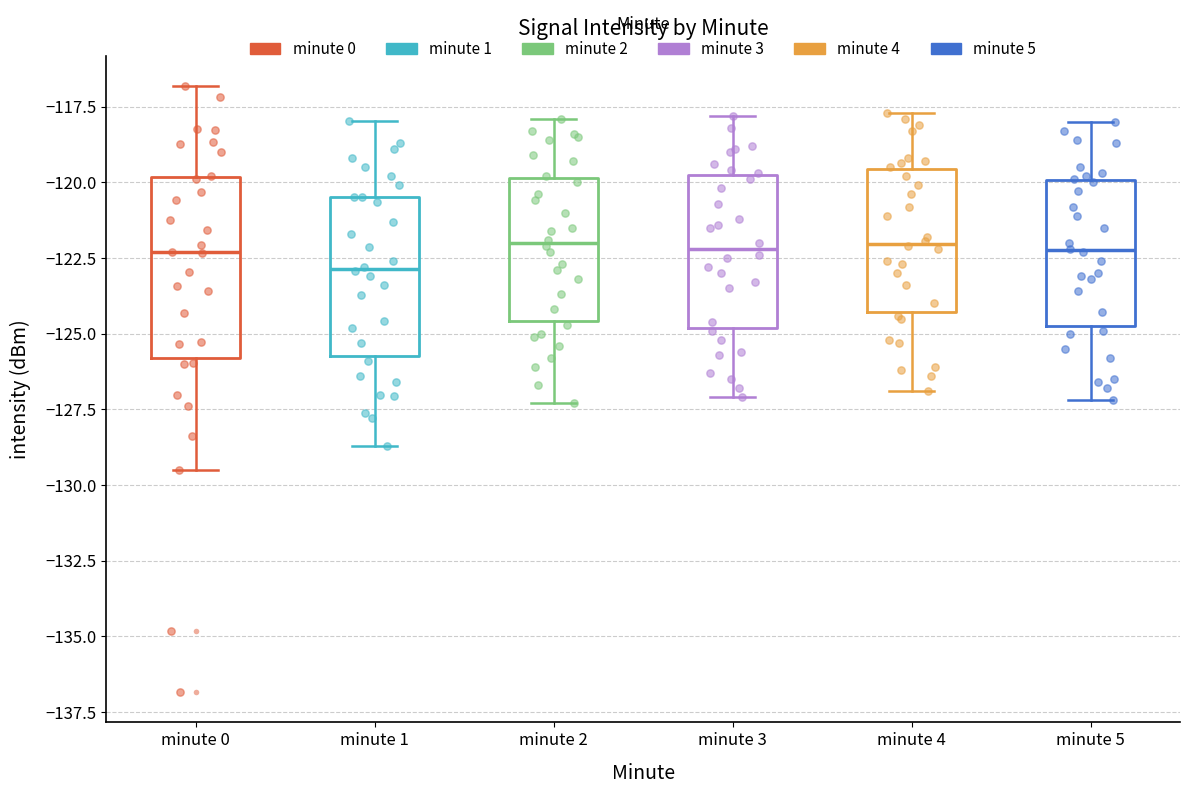

Which box is the tallest, from its lower edge to its upper edge?

minute 0